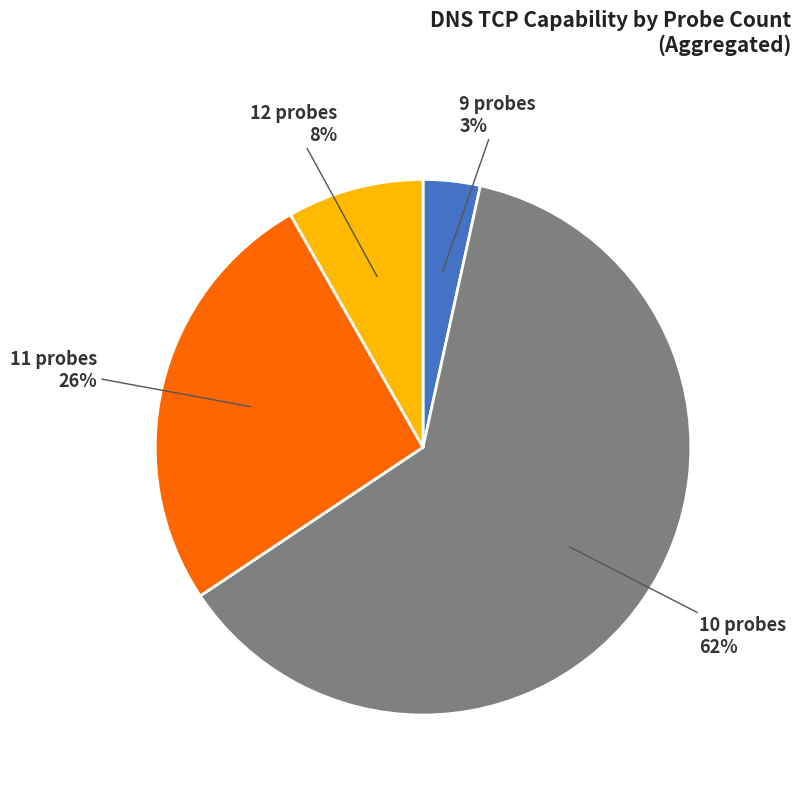

Between 11 probes and 10 probes, which is larger?

10 probes